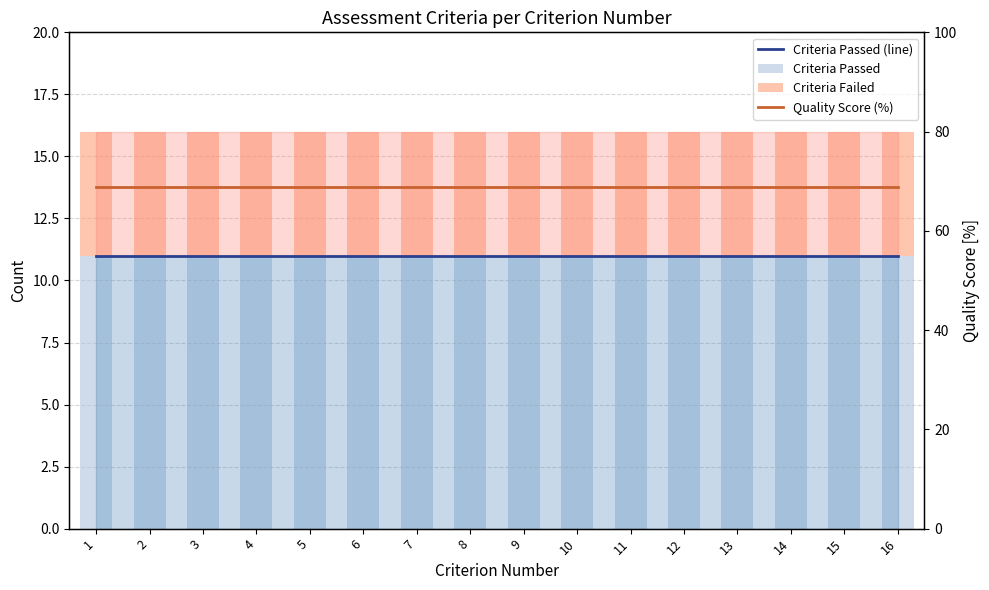

Does the chart contain stacked bars?

No